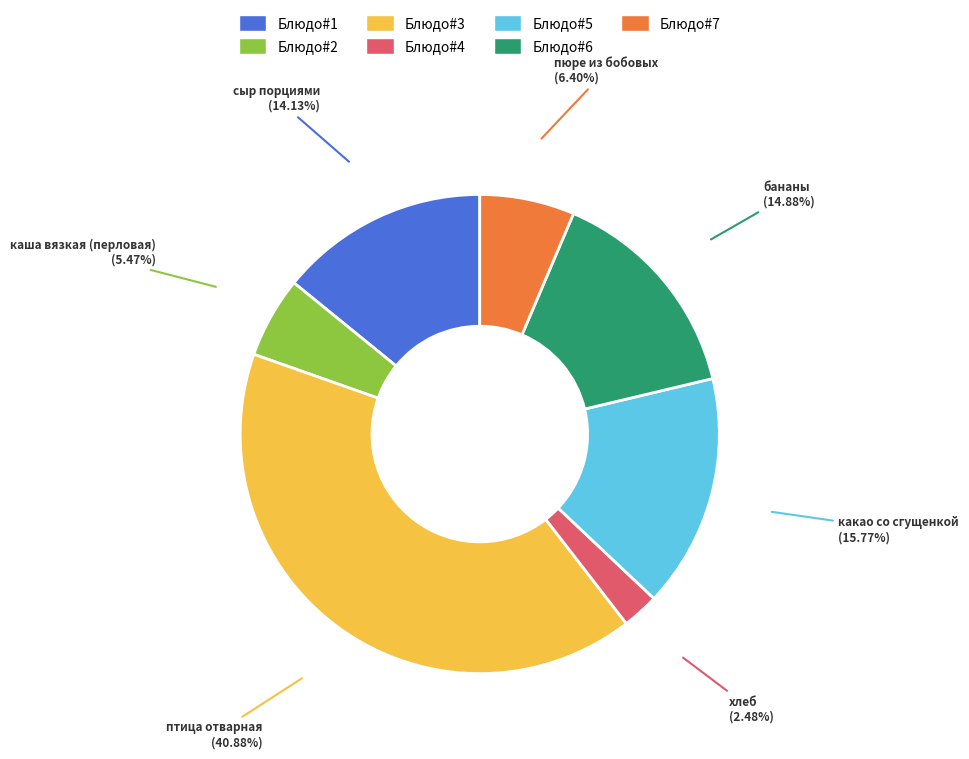

Is there any slice that represents more than half of the pie?

No